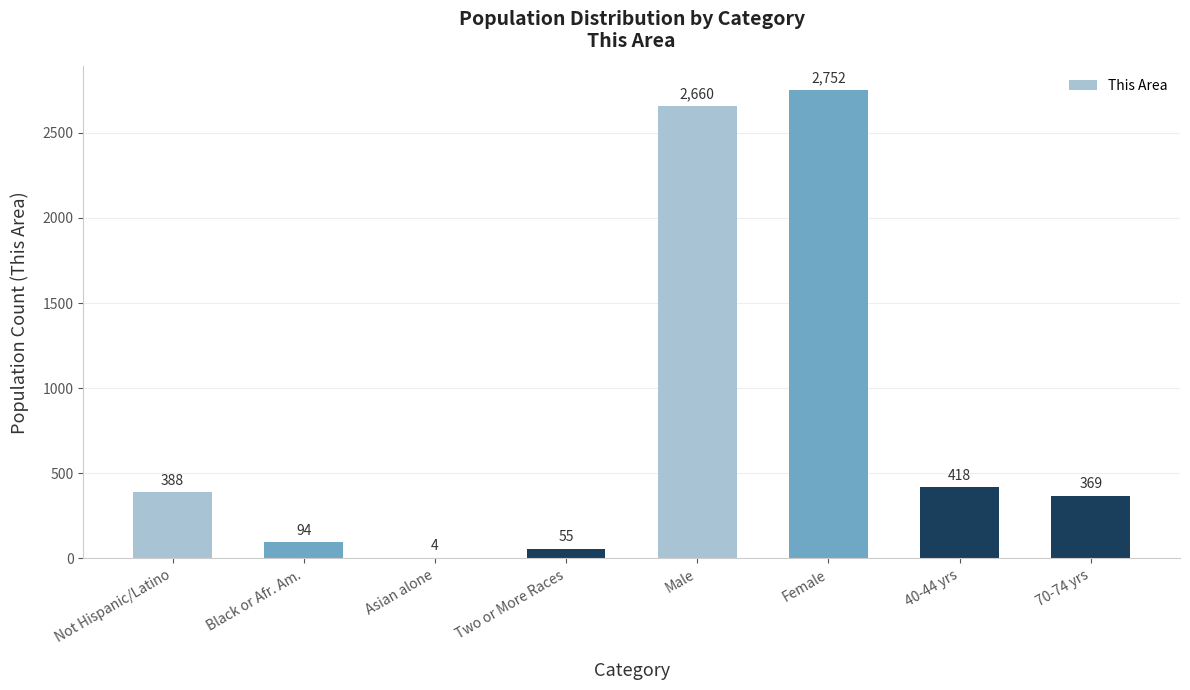

Are the bars horizontal?

No